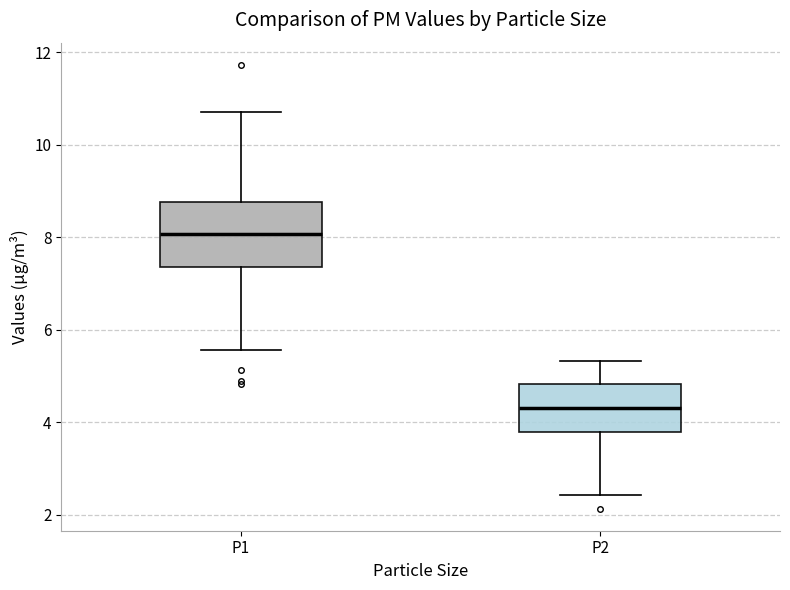

Reading left to right, transcribe this box plot: for each box, give where its median line is, the range the box spans, and where its two whiskers end, as read against the y-axis. The values are not printed on the chart, so give them approximately, as read against the axis.

P1: median 8.0, box 7.4 to 8.8, whiskers 5.6 to 10.8
P2: median 4.4, box 3.8 to 4.8, whiskers 2.4 to 5.4